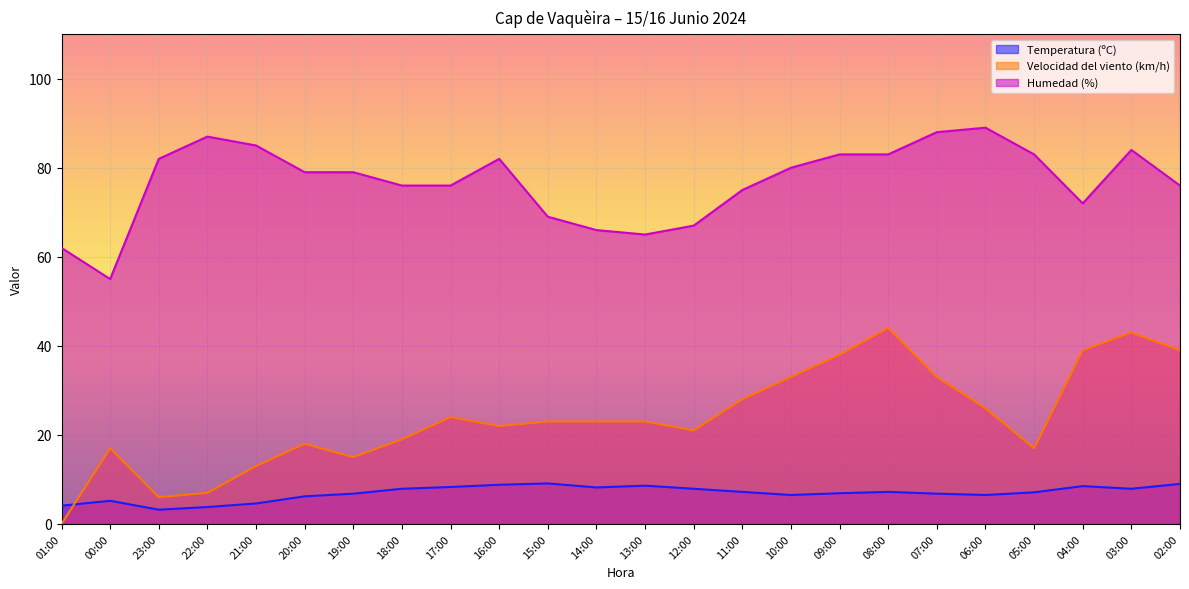

Is it true that Temperatura (ºC) equals 8.8 at 16:00?

True